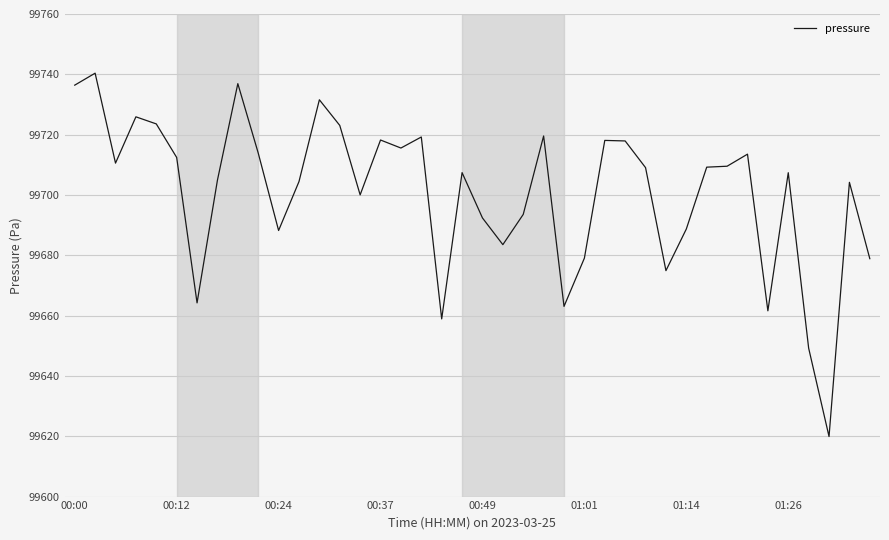

What is the minimum value shown in the chart?

99619.9